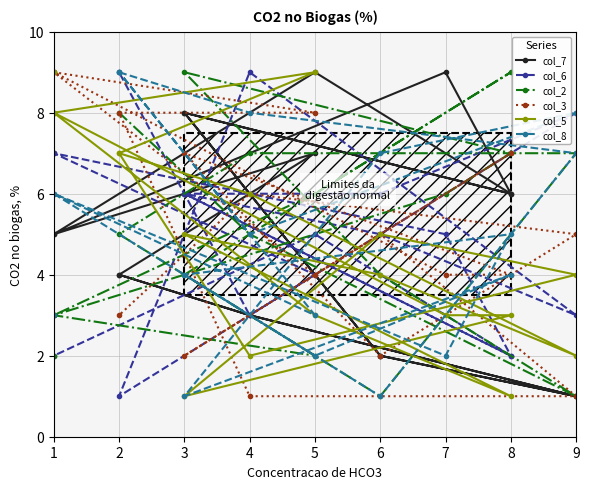

True or false: col_5 and col_8 intersect in this chart.

True